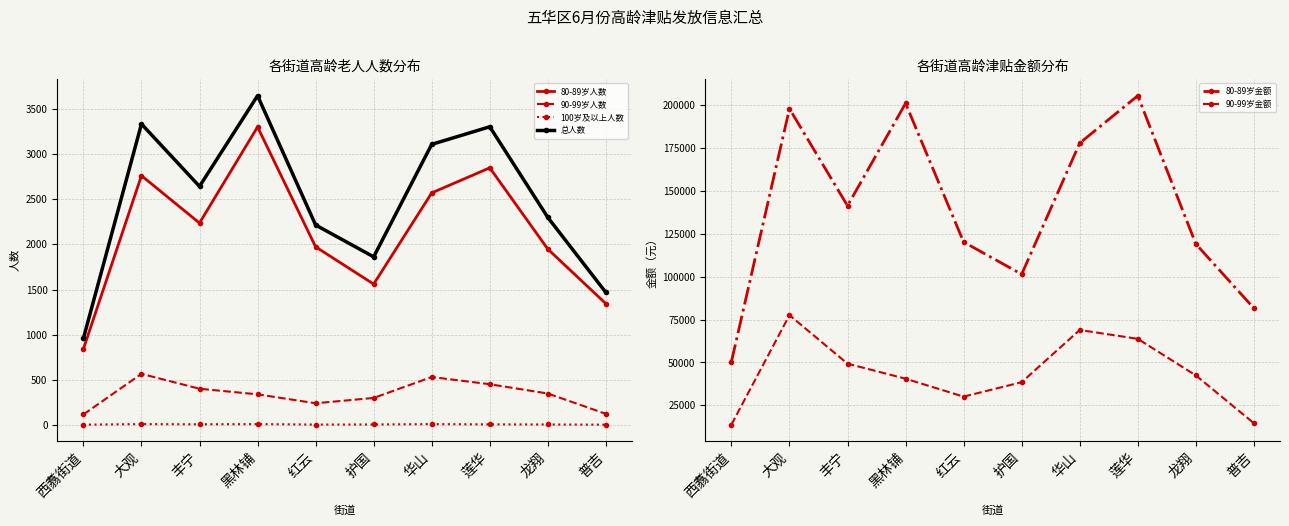

List the series in order of their peak value, lowest first.

100岁及以上人数, 90-99岁人数, 80-89岁人数, 总人数, 90-99岁金额, 80-89岁金额